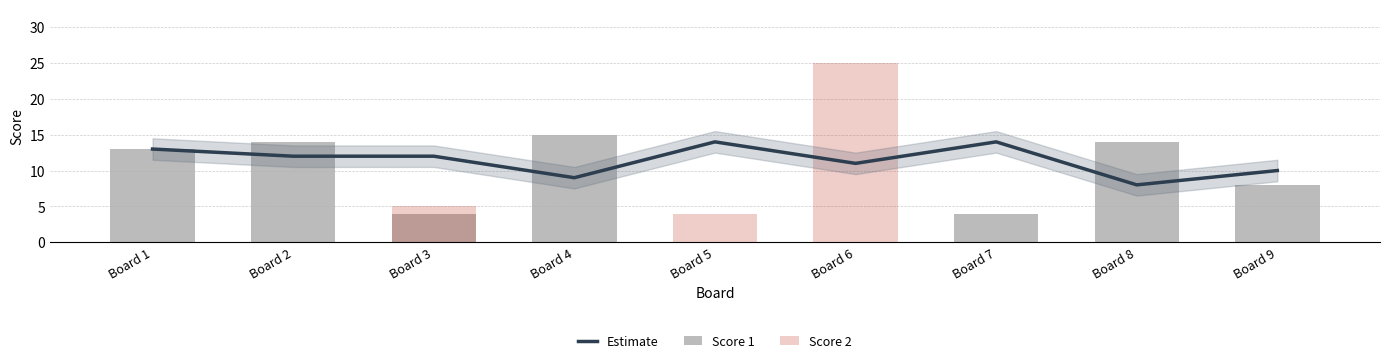

Where is Estimate nearest to the value 11?

Board 6